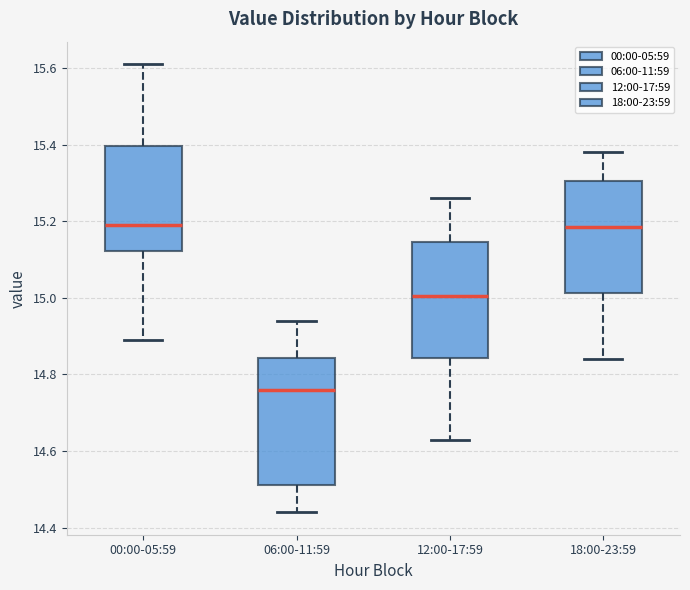

Reading left to right, read every box against the y-axis: the position of its median line, the range the box covers, and the ends of its whiskers. The values are not printed on the chart, so give them approximately, as read against the axis.

00:00-05:59: median 15.20, box 15.12 to 15.40, whiskers 14.90 to 15.62
06:00-11:59: median 14.76, box 14.52 to 14.84, whiskers 14.44 to 14.94
12:00-17:59: median 15.00, box 14.84 to 15.14, whiskers 14.64 to 15.26
18:00-23:59: median 15.18, box 15.02 to 15.30, whiskers 14.84 to 15.38